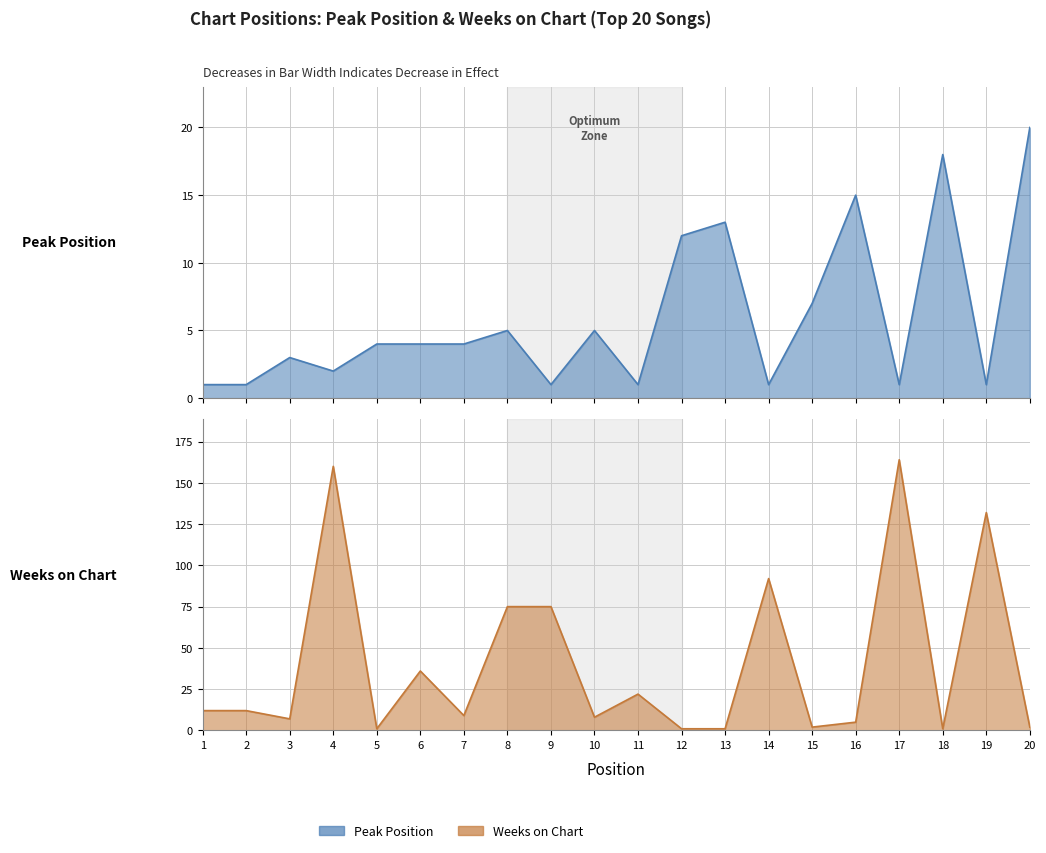

What is the highest value of the Weeks on Chart series?

164